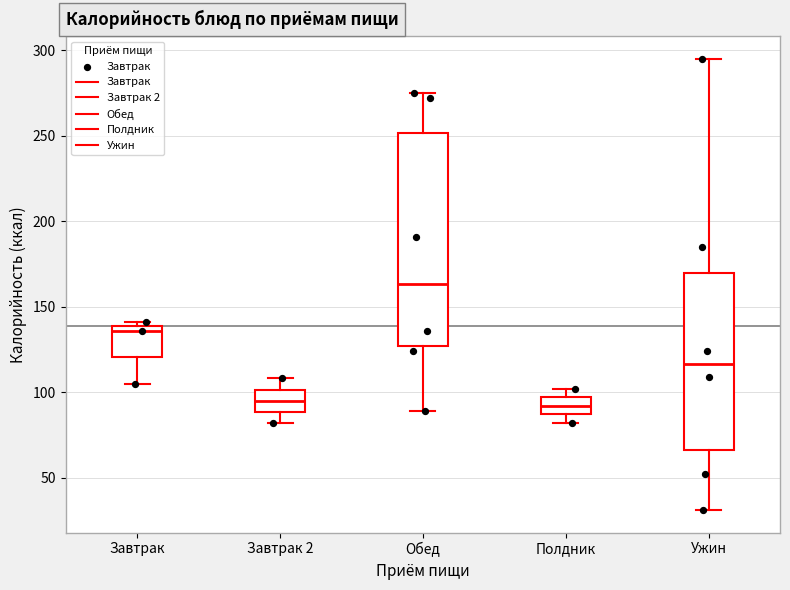

Reading left to right, read every box against the y-axis: the position of its median line, the range the box covers, and the ends of its whiskers. The values are not printed on the chart, so give them approximately, as read against the axis.

Завтрак: median 135, box 120 to 140, whiskers 105 to 140 (just above the box's upper edge)
Завтрак 2: median 95, box 90 to 100, whiskers 80 to 110
Обед: median 165, box 125 to 250, whiskers 90 to 275
Полдник: median 90, box 85 to 95, whiskers 80 to 100
Ужин: median 115, box 65 to 170, whiskers 30 to 295